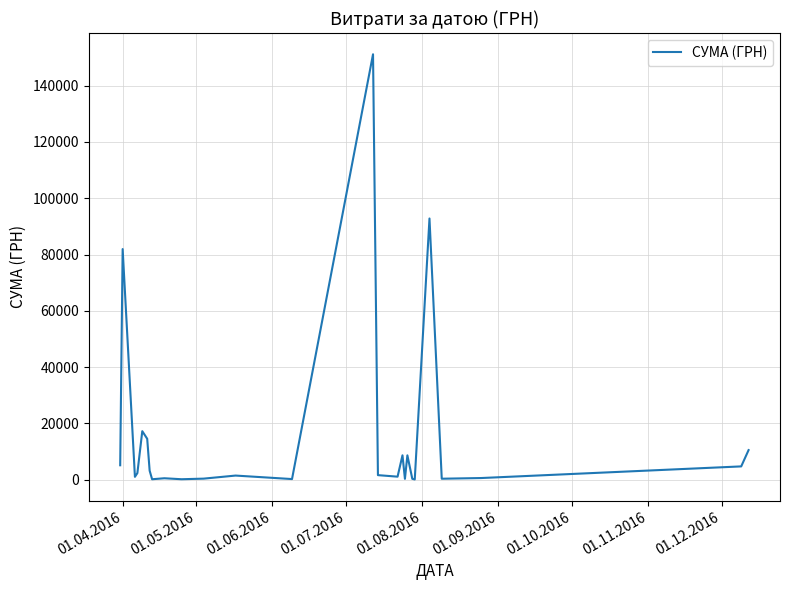

What is the greatest value displayed?

151115.9